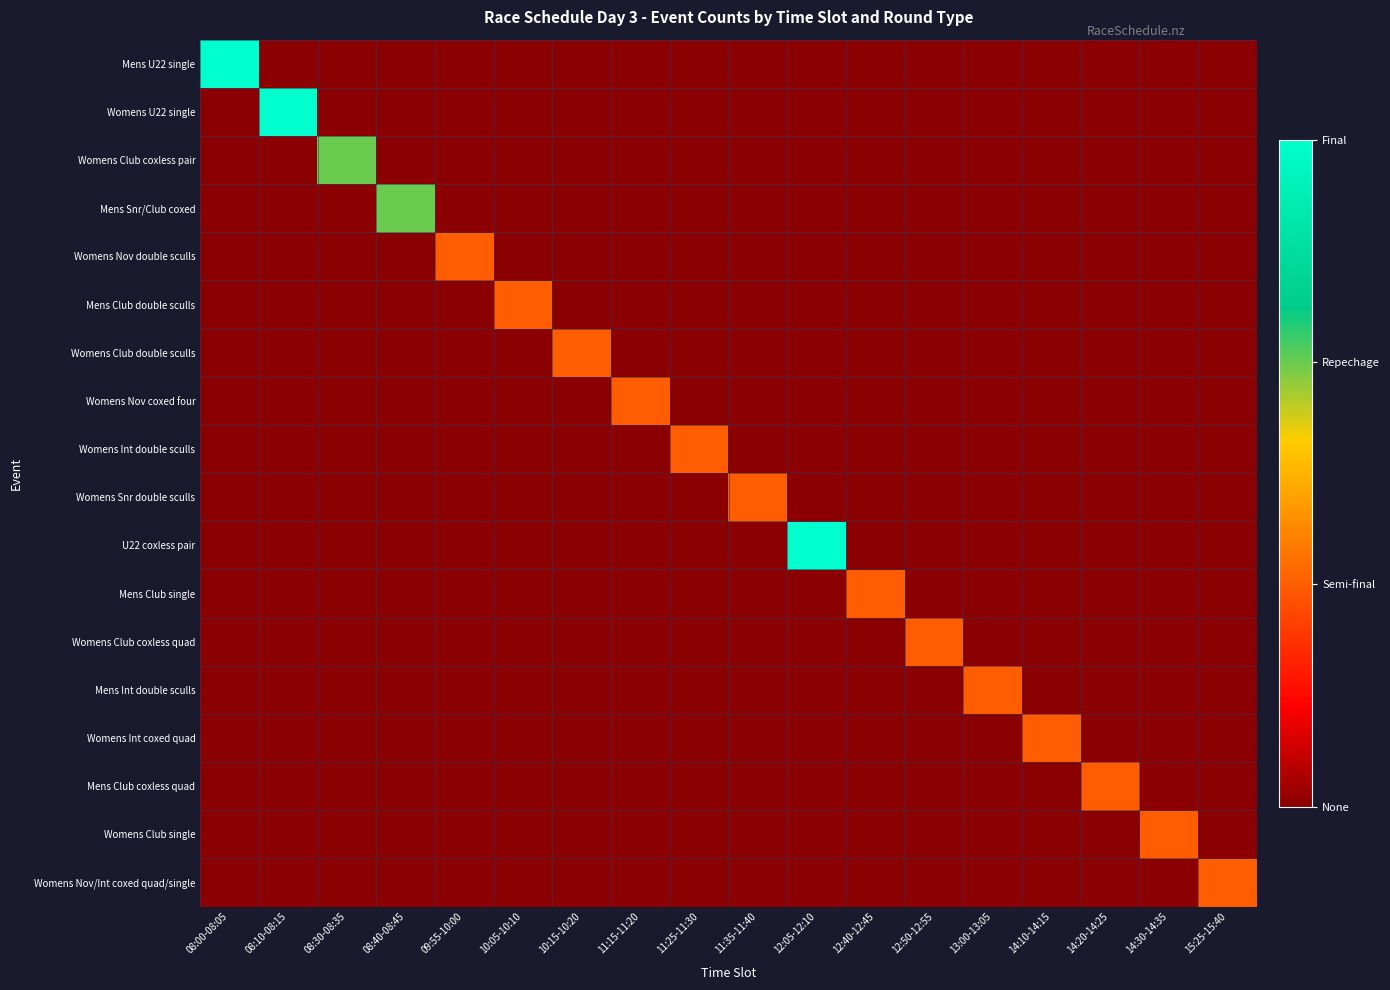

Which series changed the most between 09:55-10:00 and 12:50-12:55?

Womens Nov double sculls